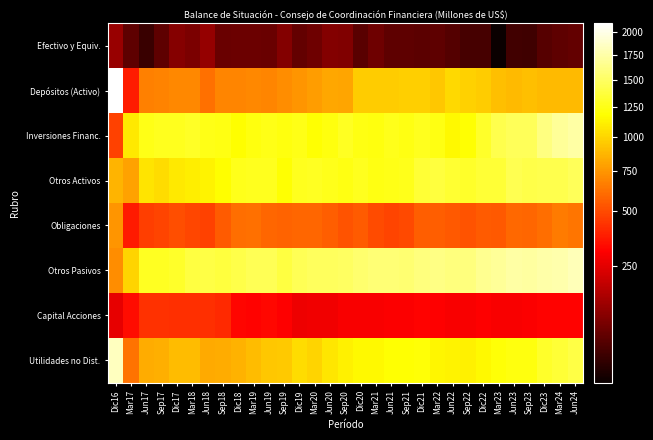

What is the spread (max minus min) of values at Sep19?

1291.7